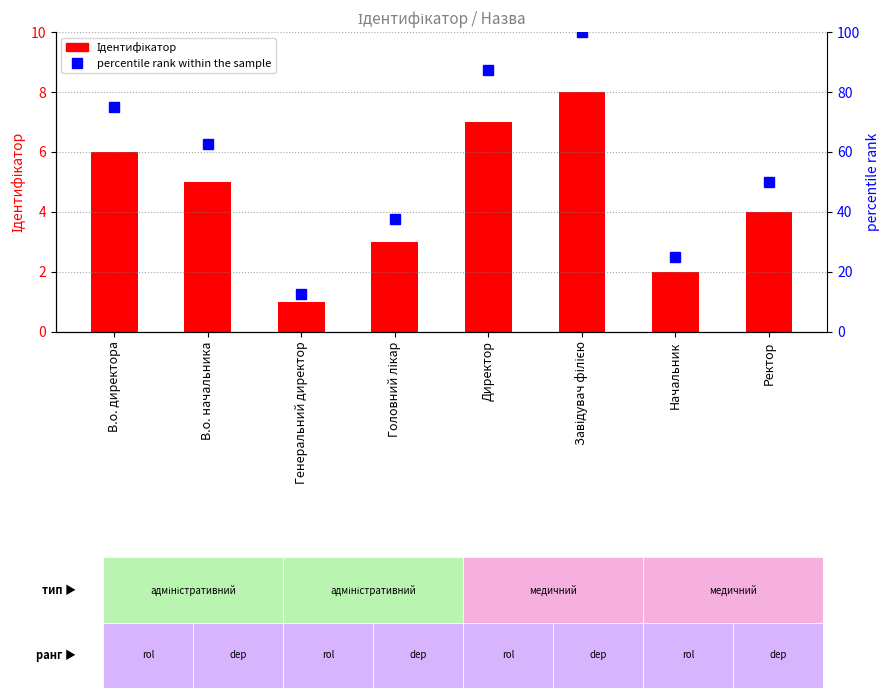

Rank the series by their maximum value, from lowest to highest.

Ідентифікатор, percentile rank within the sample